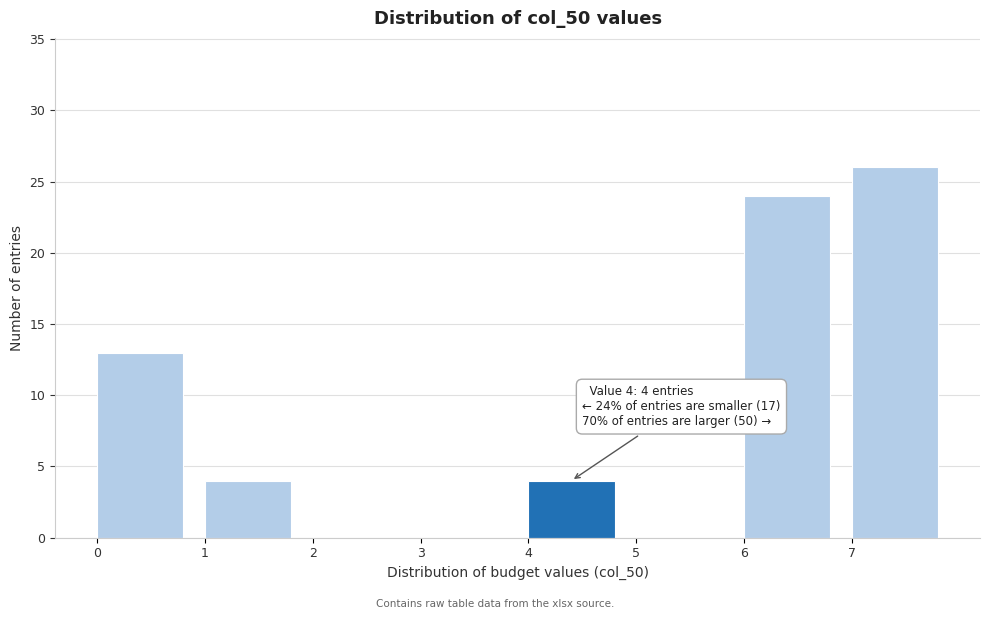

Over which range of the x-axis is the bar tallest?

7 to 8